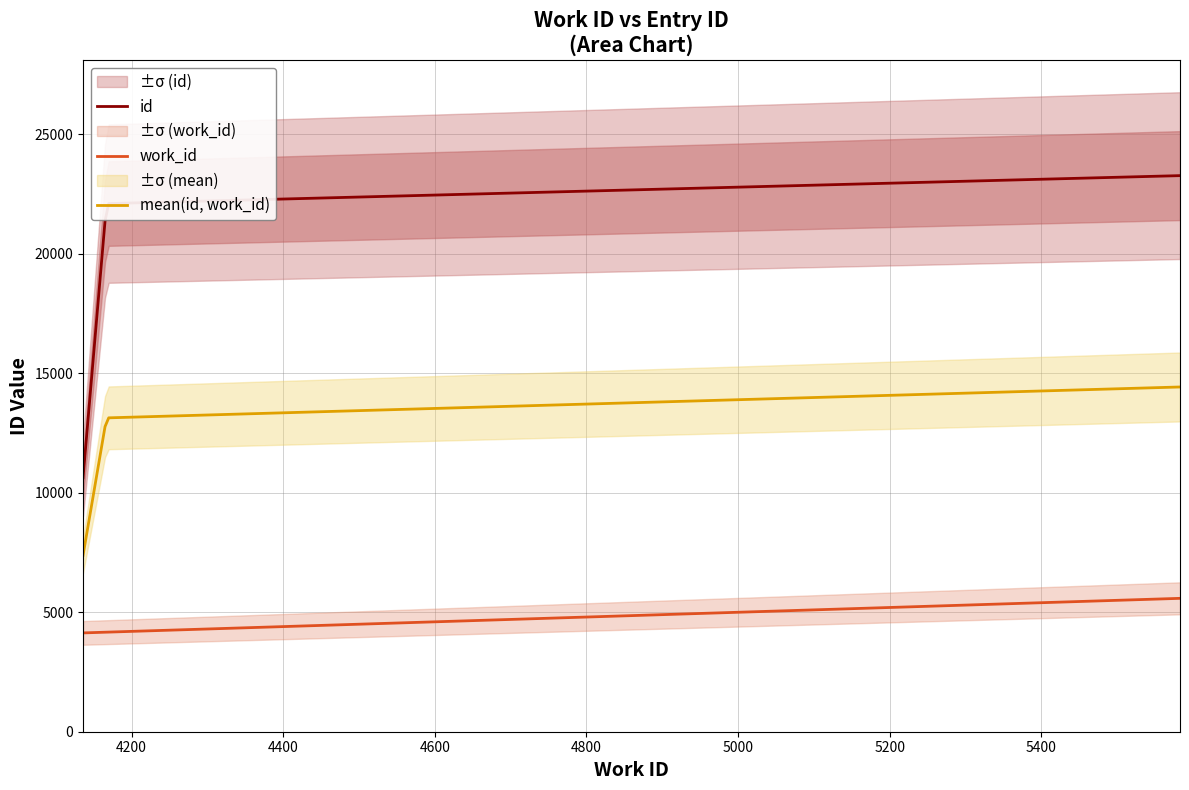

What is the lowest value of the mean(id, work_id) series?

7380.5